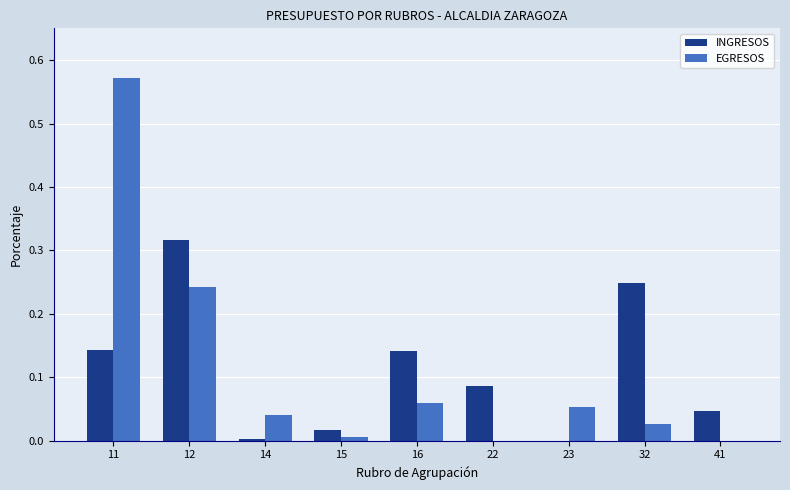

The EGRESOS series shows 0.8 at 11. True or false?

False